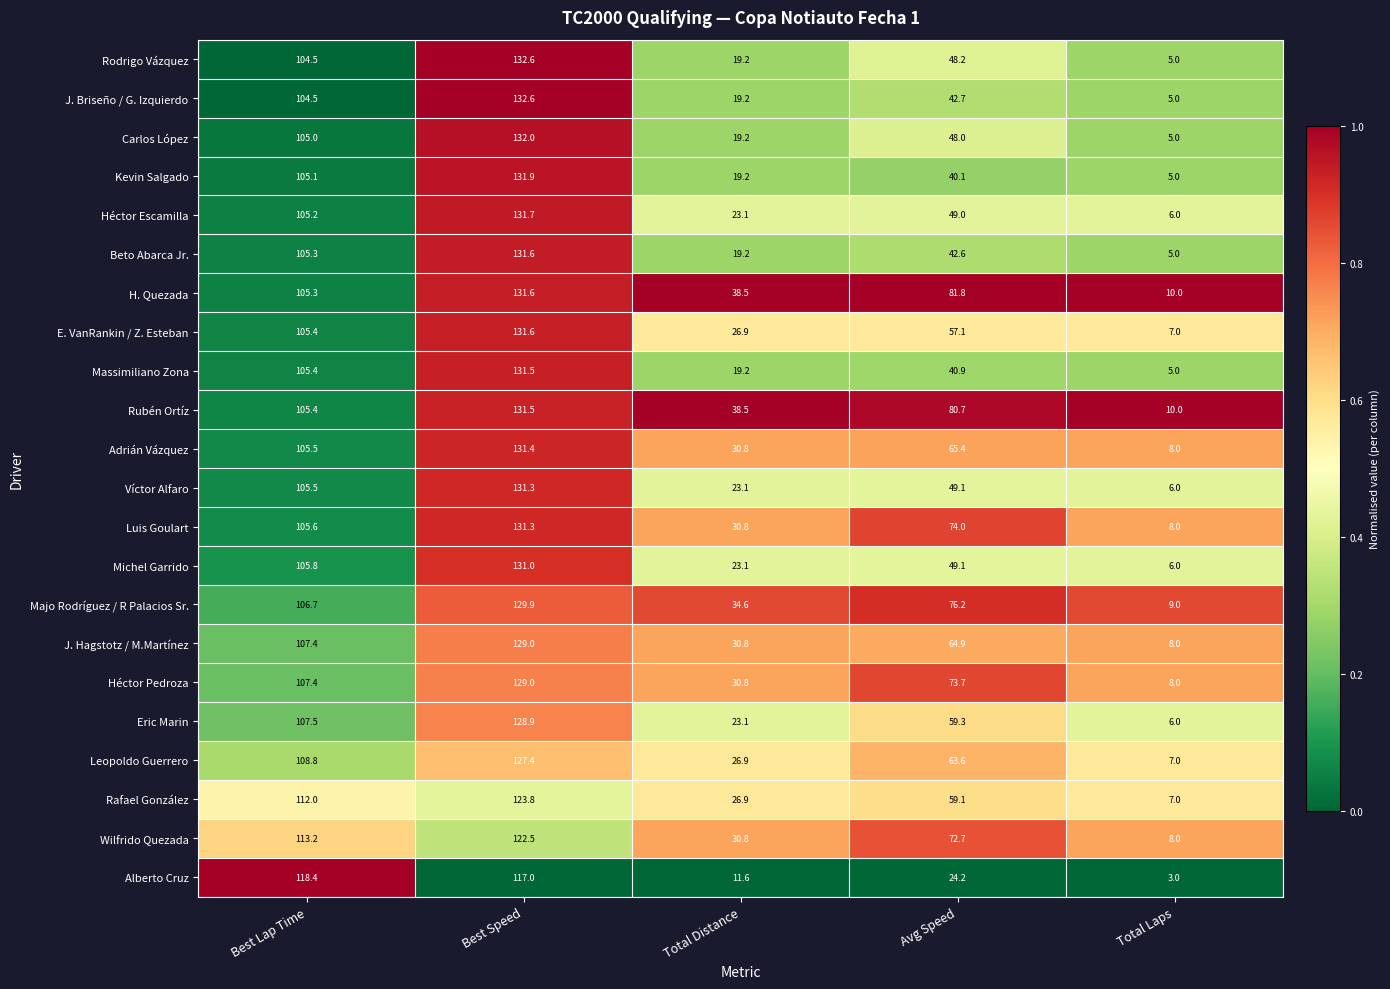

What value does the Eric Marin series have at Total Laps?

6.0